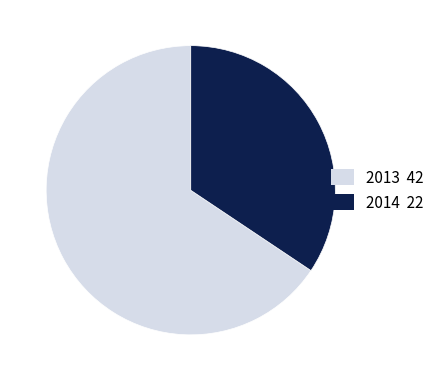

How many slices are in this pie chart?

2